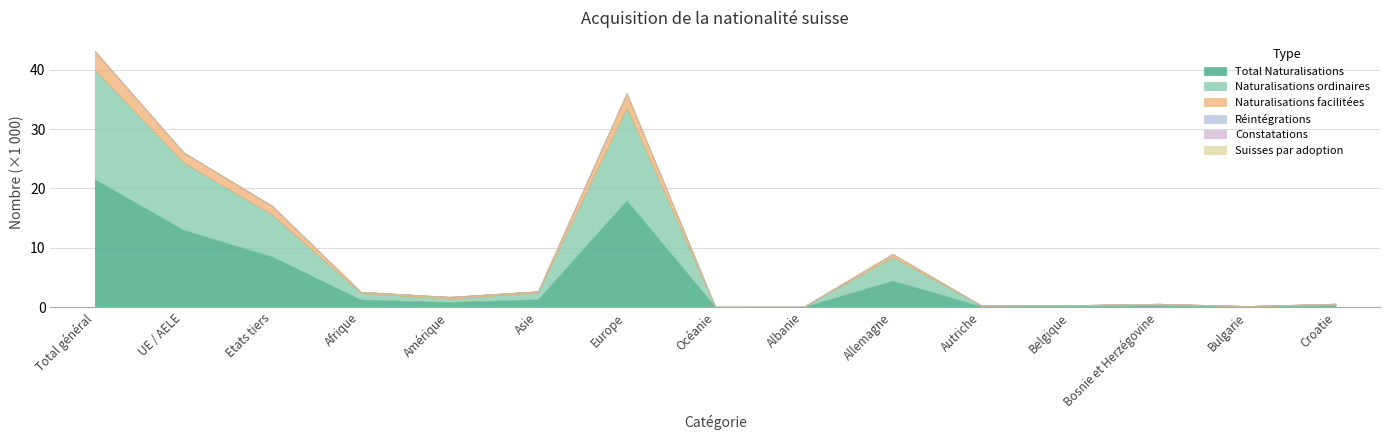

Is it true that Naturalisations ordinaires equals 1083 at Afrique?

True